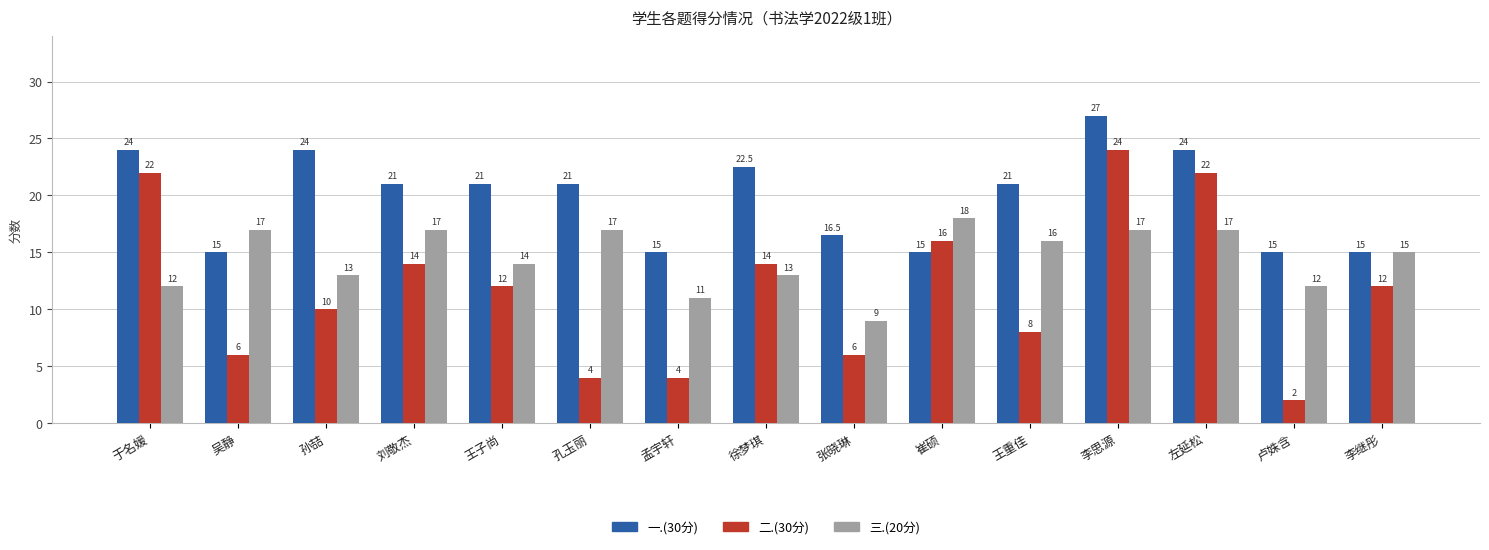

Are the bars horizontal?

No